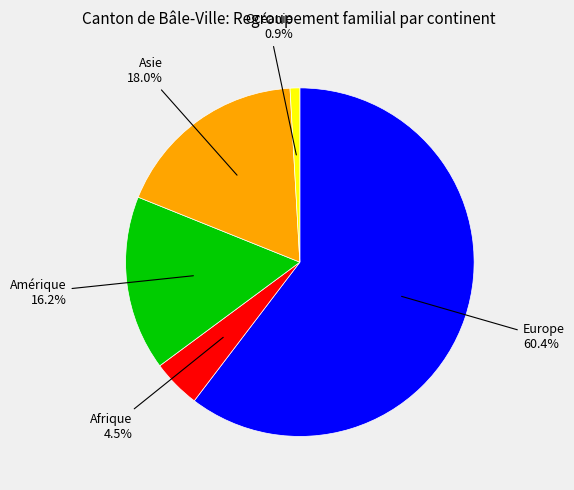

What is the largest slice in the pie chart?

Europe